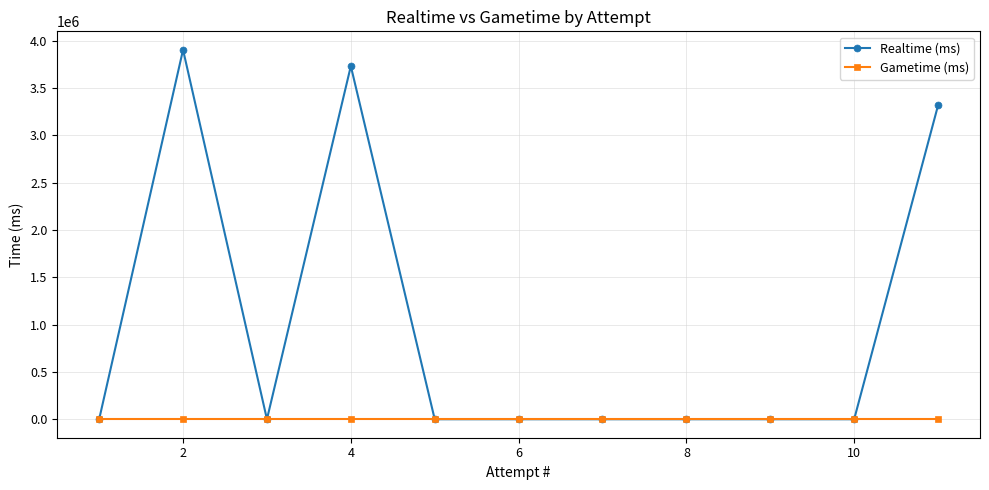

How many interior local peaks does the Realtime (ms) series have?

2